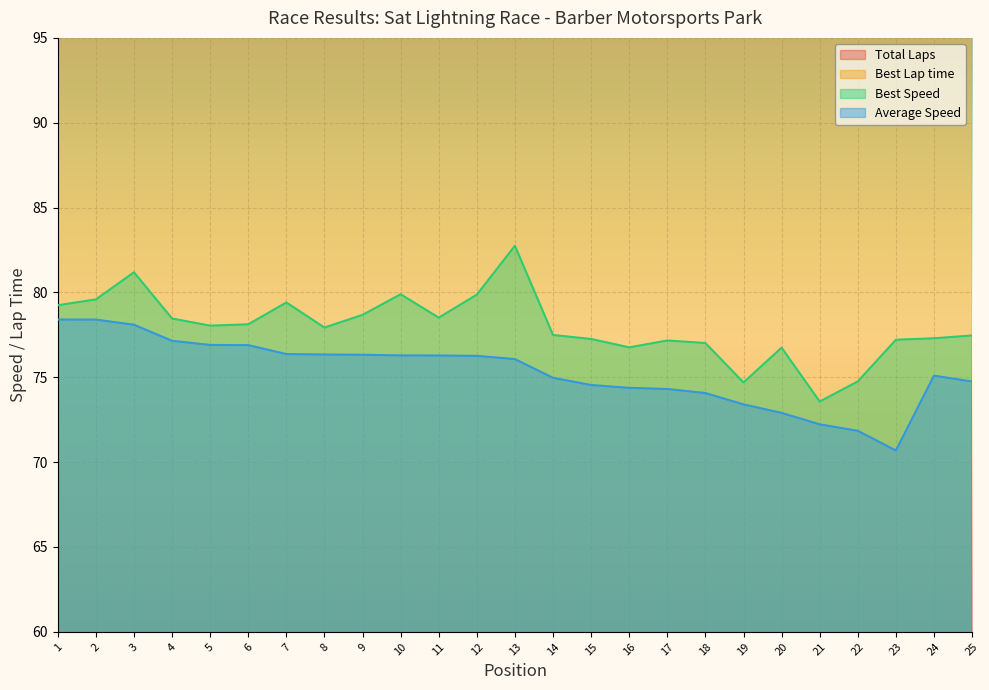

What is the approximate value of Best Speed at 15?

77.3